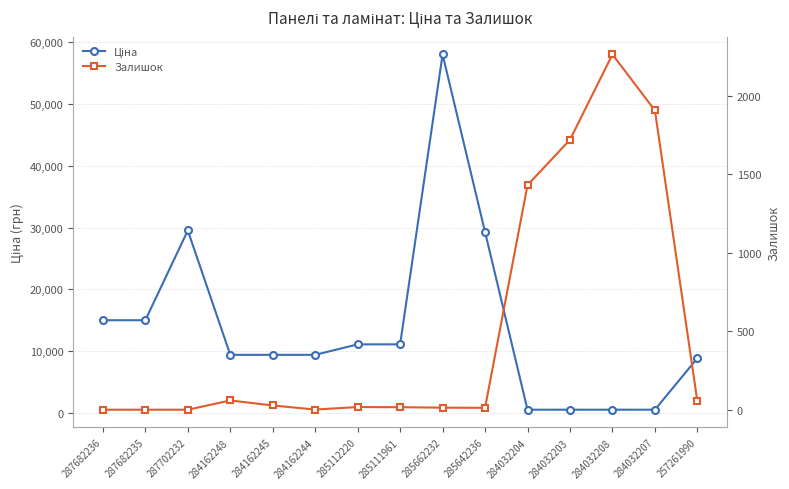

Where do Ціна and Залишок first cross each other?

285642236 and 284032204